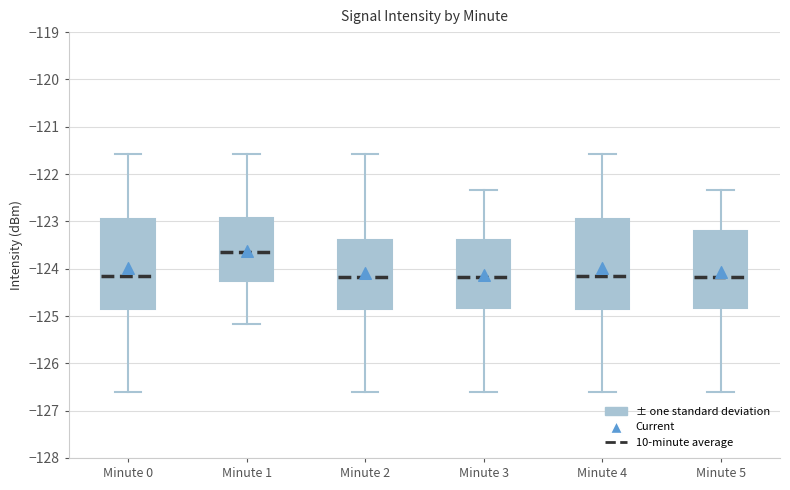

Reading left to right, read every box against the y-axis: the position of its median line, the range the box covers, and the ends of its whiskers. The values are not printed on the chart, so give them approximately, as read against the axis.

Minute 0: median -124.2, box -124.8 to -122.9, whiskers -126.6 to -121.6
Minute 1: median -123.7, box -124.3 to -122.9, whiskers -125.2 to -121.6
Minute 2: median -124.2, box -124.8 to -123.4, whiskers -126.6 to -121.6
Minute 3: median -124.2, box -124.8 to -123.4, whiskers -126.6 to -122.3
Minute 4: median -124.2, box -124.8 to -122.9, whiskers -126.6 to -121.6
Minute 5: median -124.2, box -124.8 to -123.2, whiskers -126.6 to -122.3